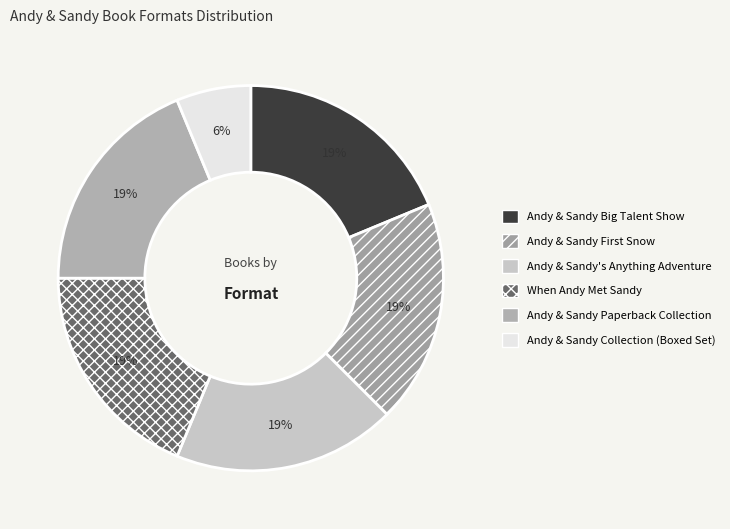

How many segments does this pie chart have?

6